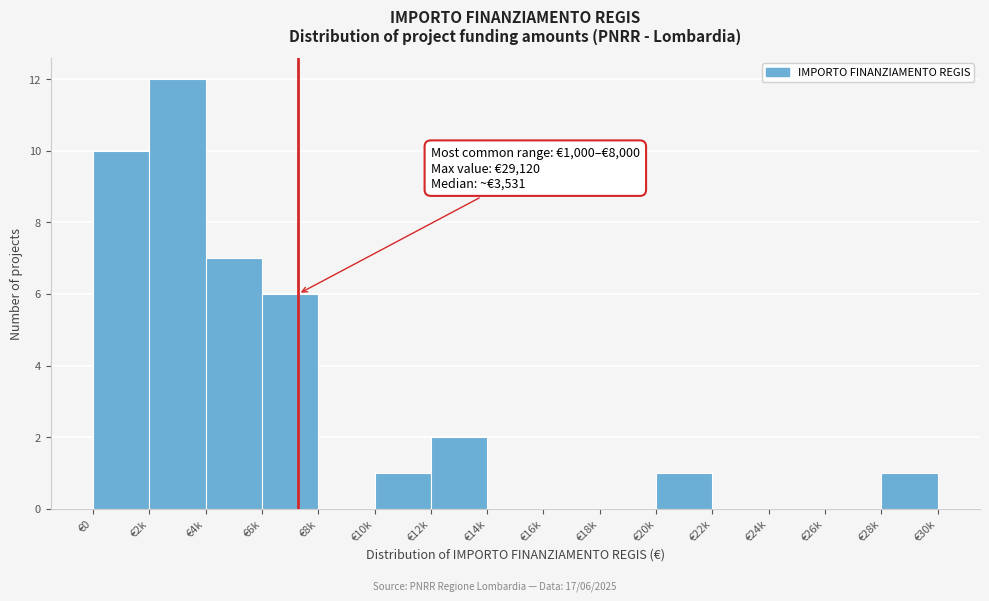

Reading left to right, what are all the values shown in this chart?

€0=10	€2k=12	€4k=7	€6k=6	€8k=0	€10k=1	€12k=2	€14k=0	€16k=0	€18k=0	€20k=1	€22k=0	€24k=0	€26k=0	€28k=1